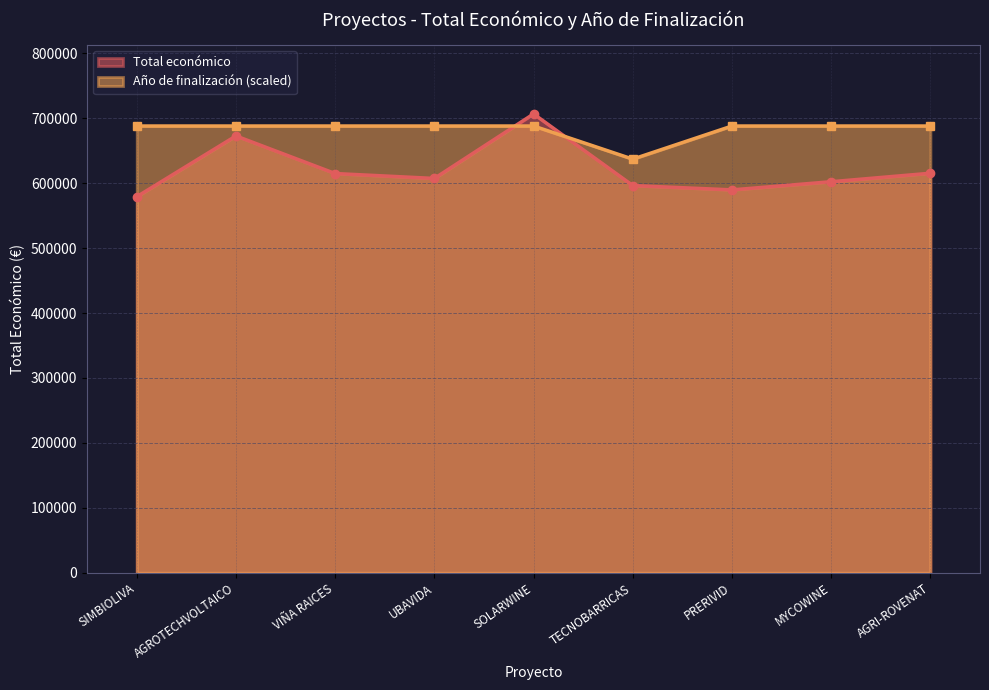

At AGRI-ROVENAT, list the series in order from smallest to largest.

Total económico, Año de finalización (scaled)